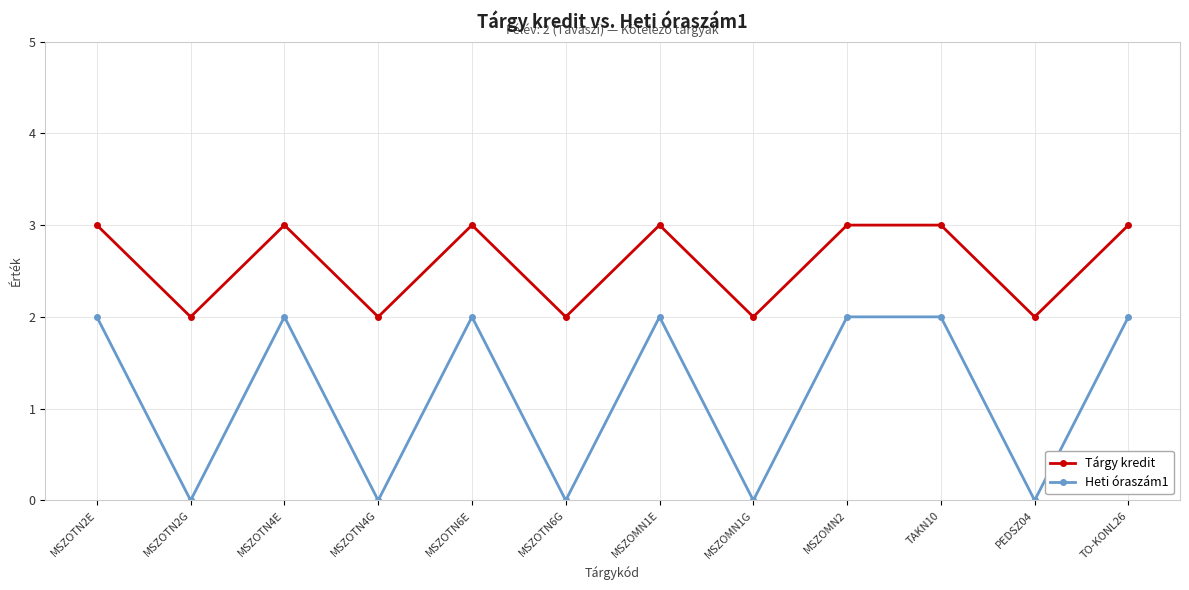

Between MSZOTN2G and MSZOMN2, which series saw the biggest shift?

Heti óraszám1